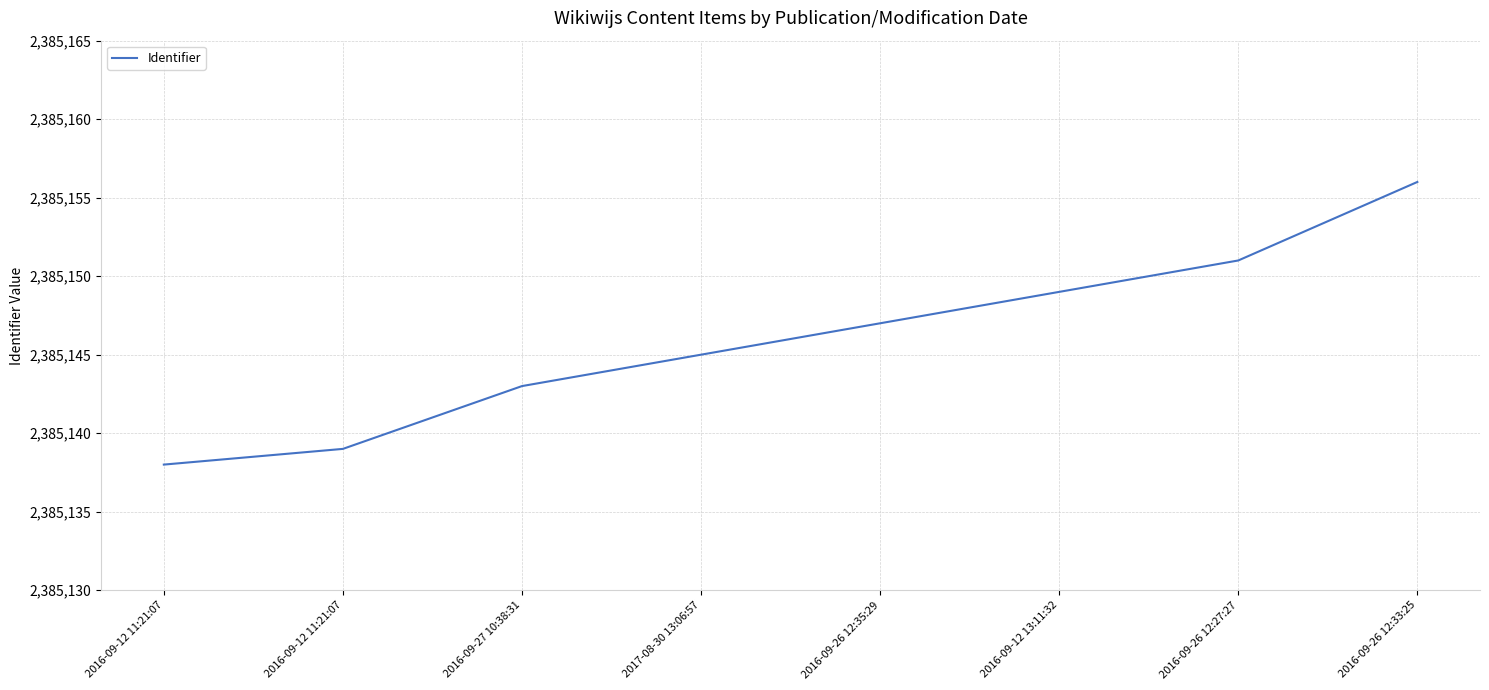

Count the values in the range 2385143 to 2385151.

5